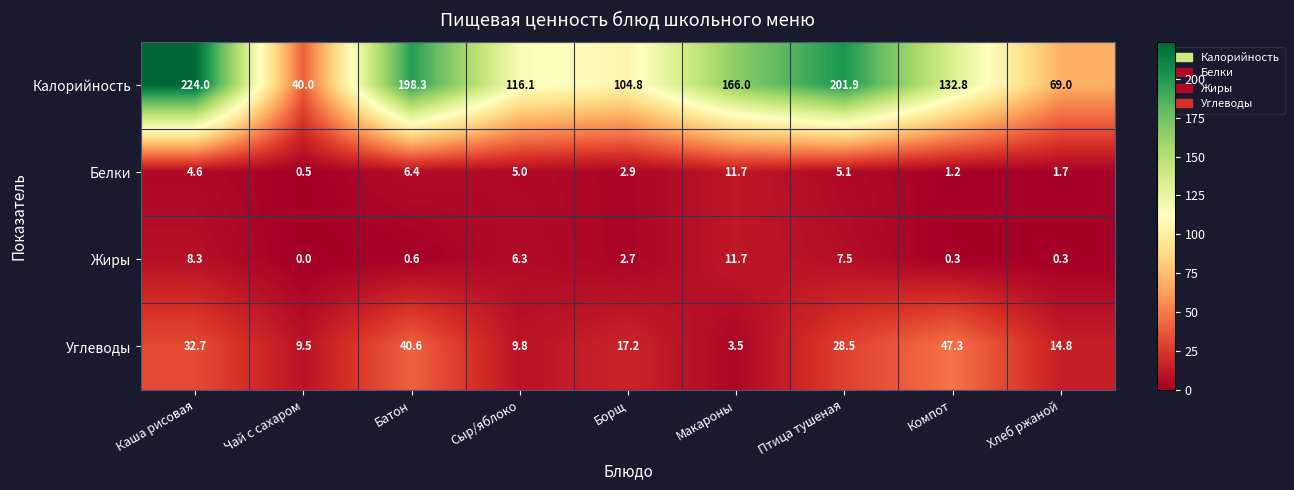

What is the difference between the second highest and minimum values in the Калорийность series?

161.9